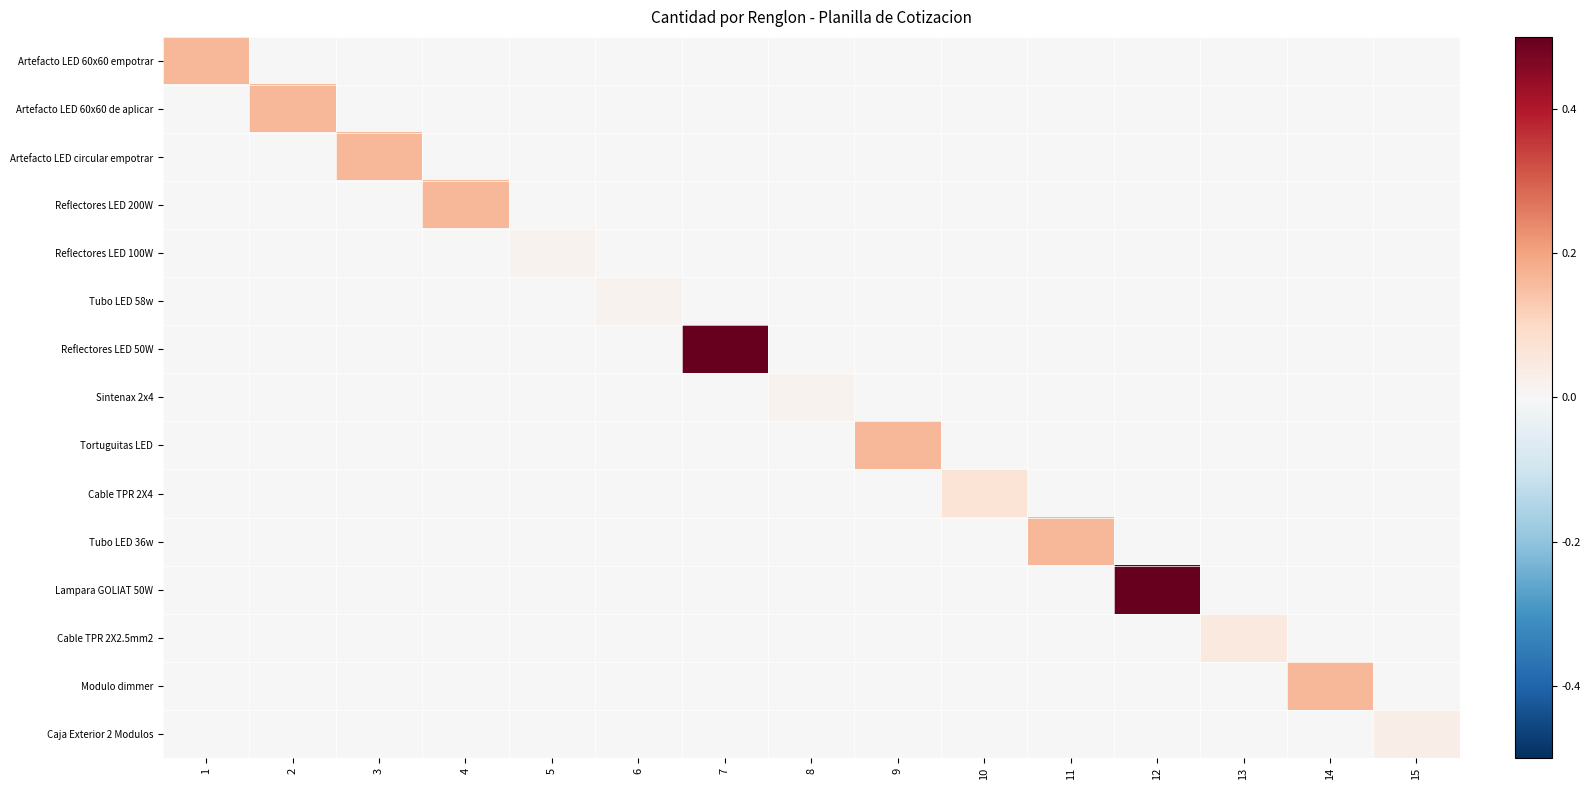

At which category is the sum across all series the highest?

7